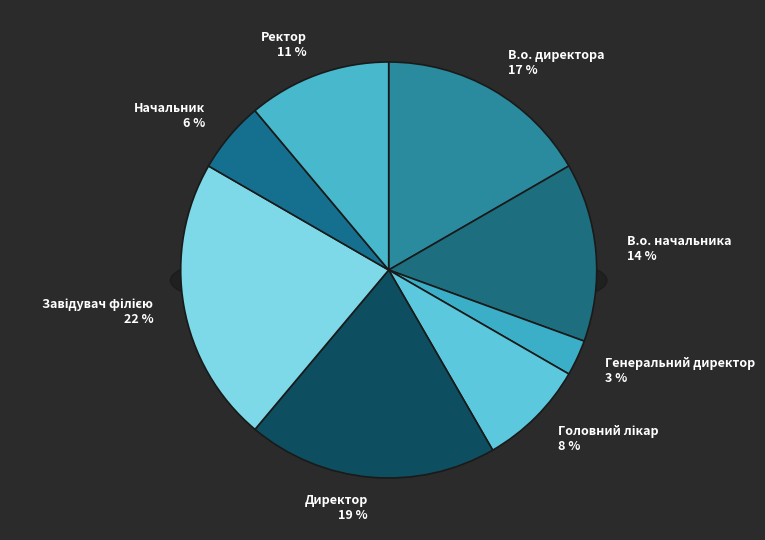

How much of the chart is everything except Генеральний директор?

97.2%